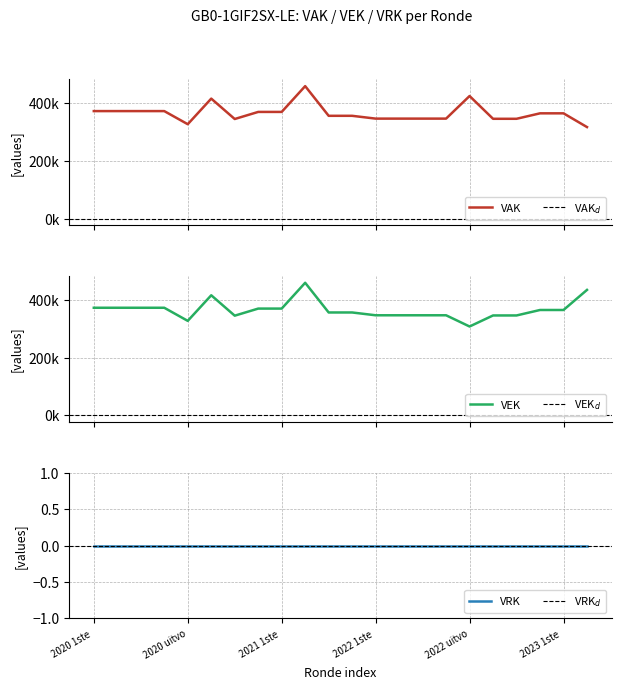

How many data points does each series have?

22